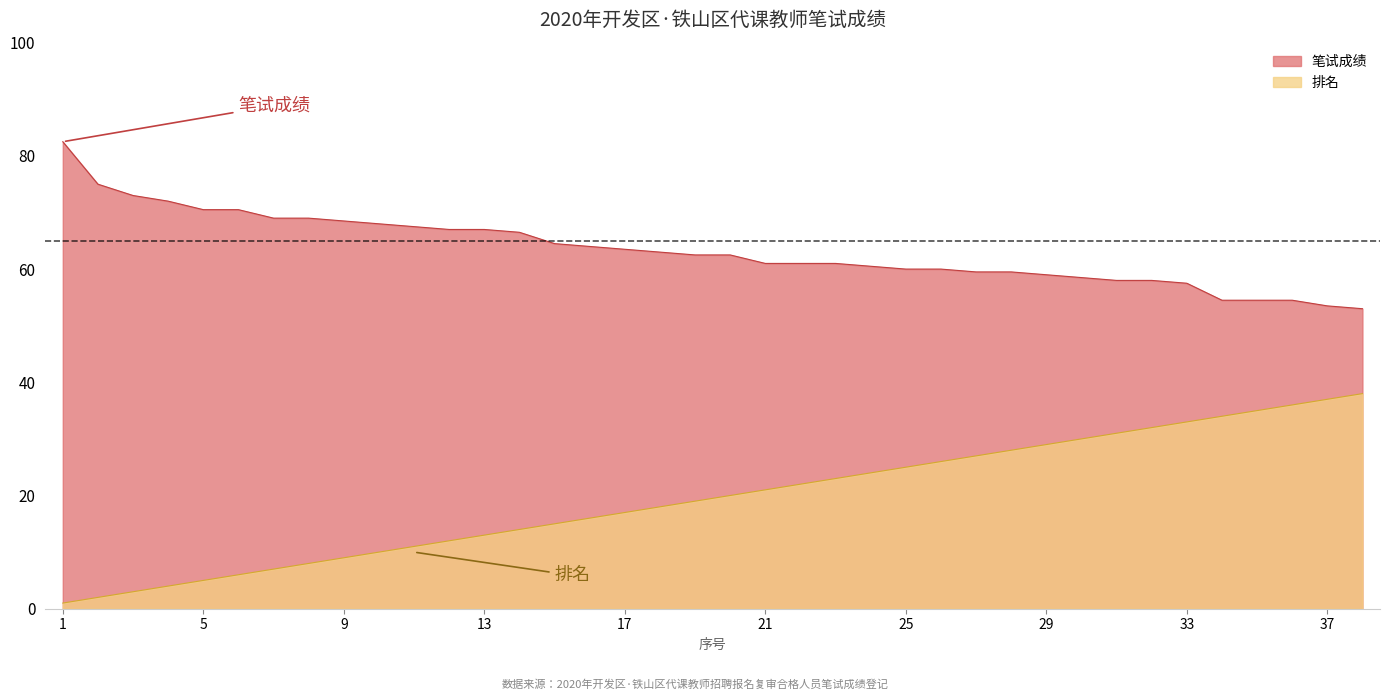

How many lines are shown in the chart?

2